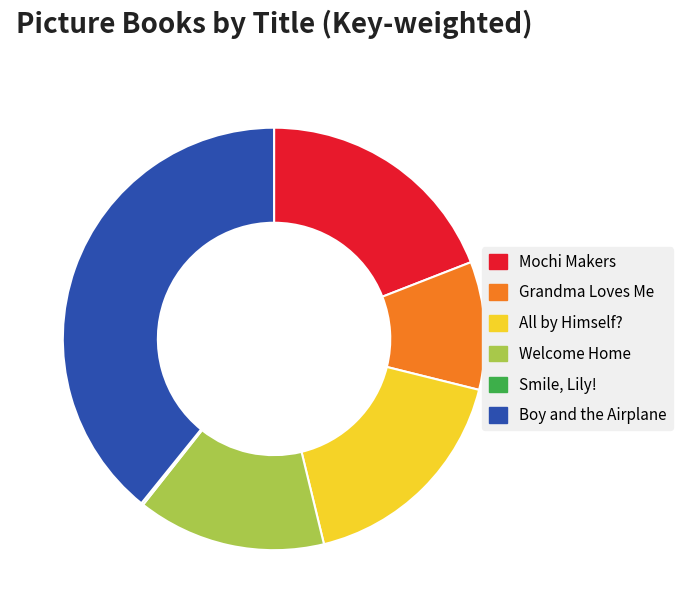

What is the ratio of the value at Welcome Home to the value at Grandma Loves Me?

1.5